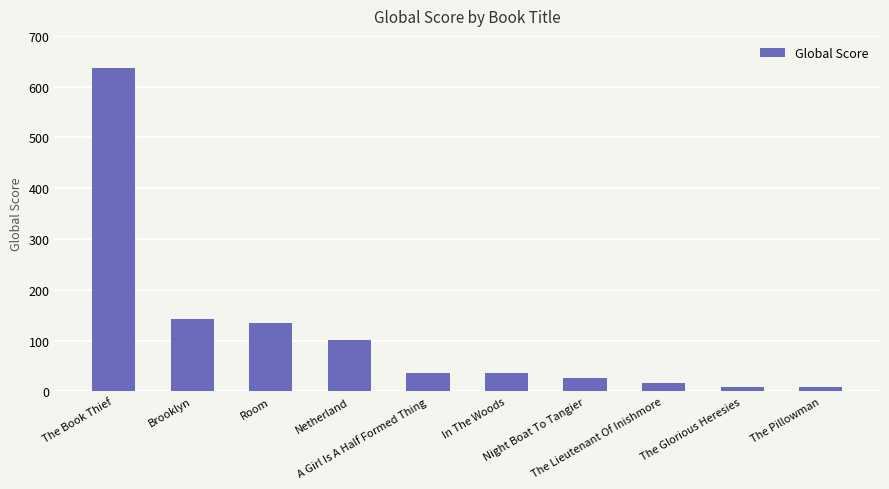

What is the difference between the maximum and minimum values?

628